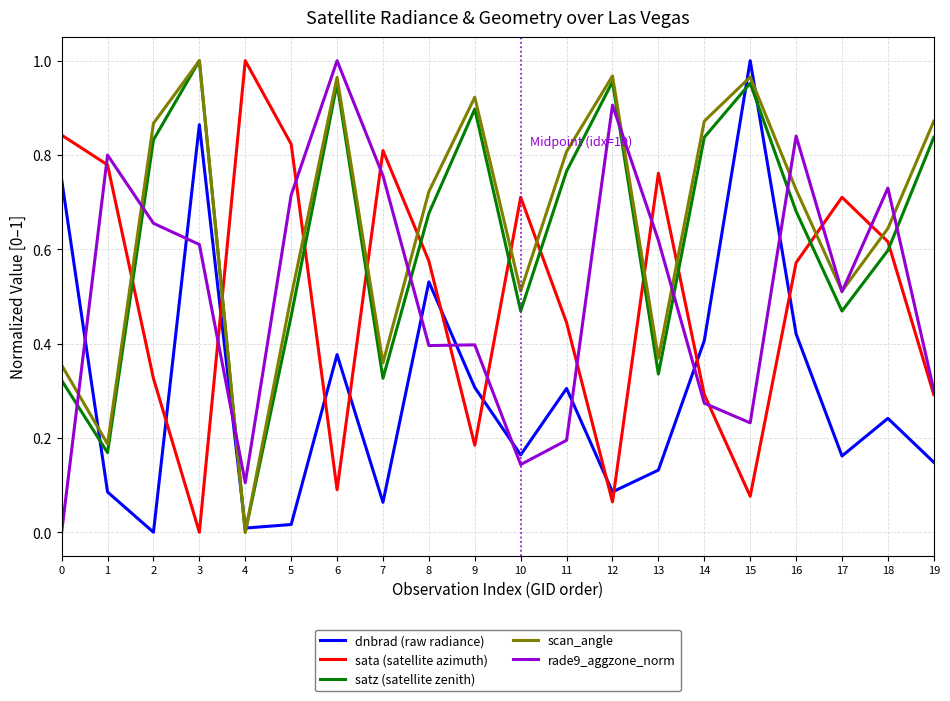

What is the sum of all rade9_aggzone_norm values?

10.2